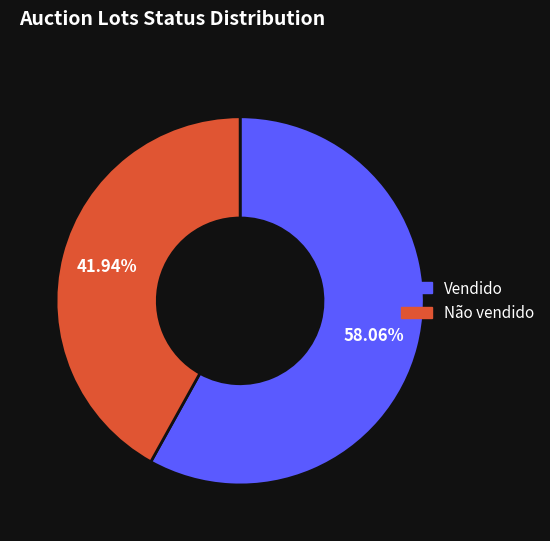

How many slices are in this pie chart?

2